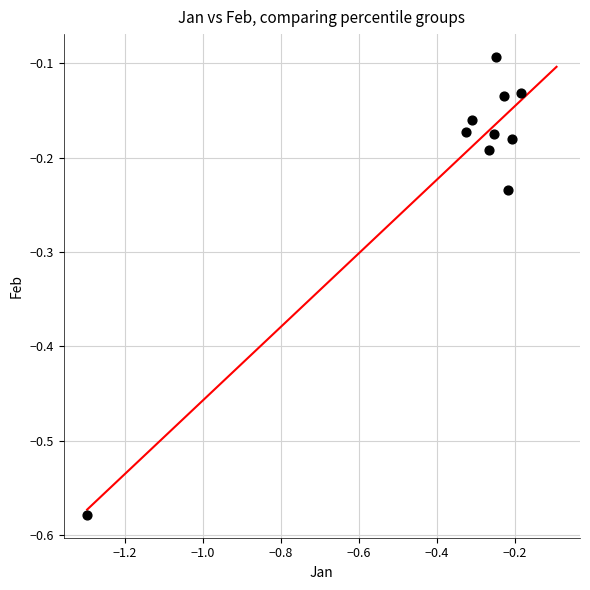

What is the range of X values (max minus min)?

1.1